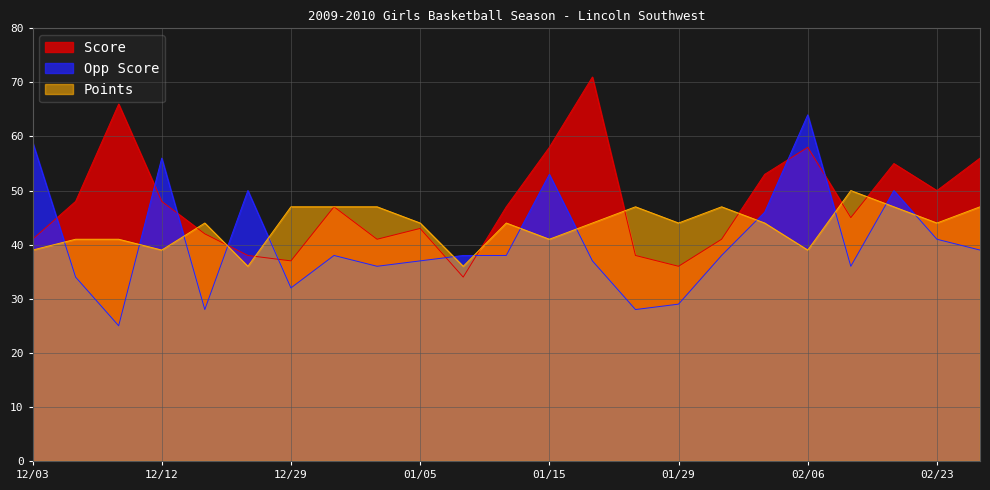

What is the difference between the Score values at 02/23 and 12/31?

9